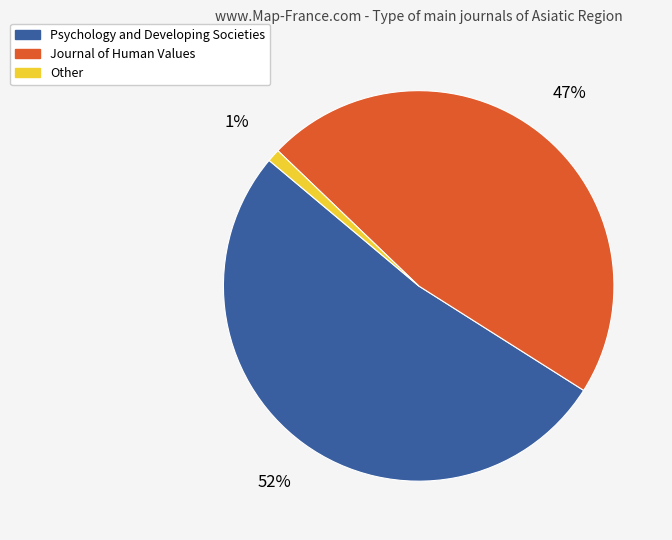

The Psychology and Developing Societies slice represents 52% of the pie. True or false?

True